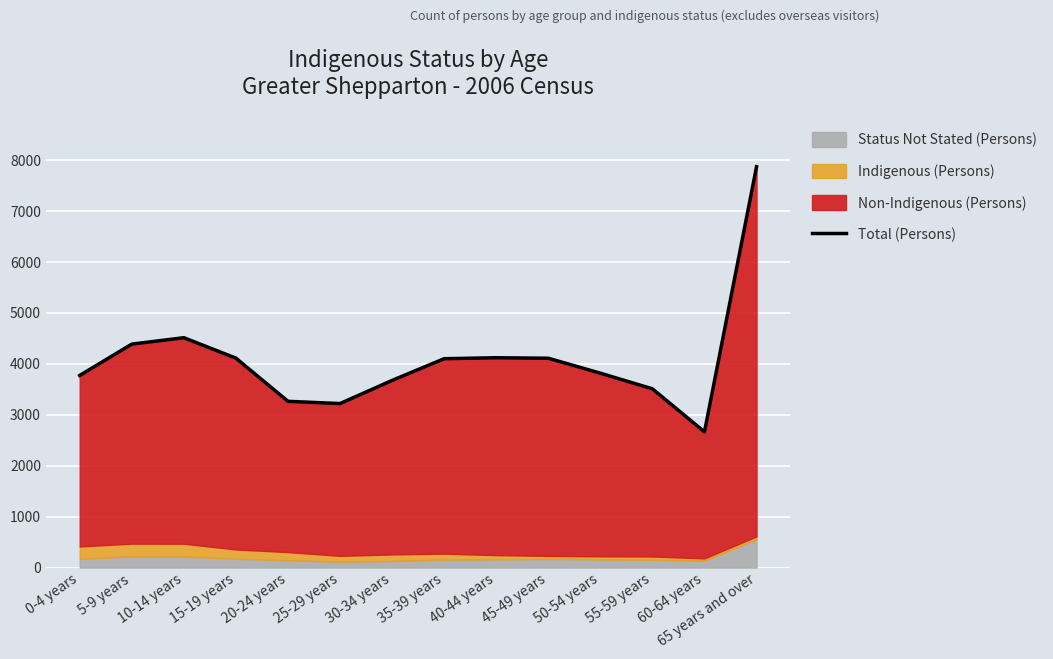

What is the maximum value shown in the chart?

7865